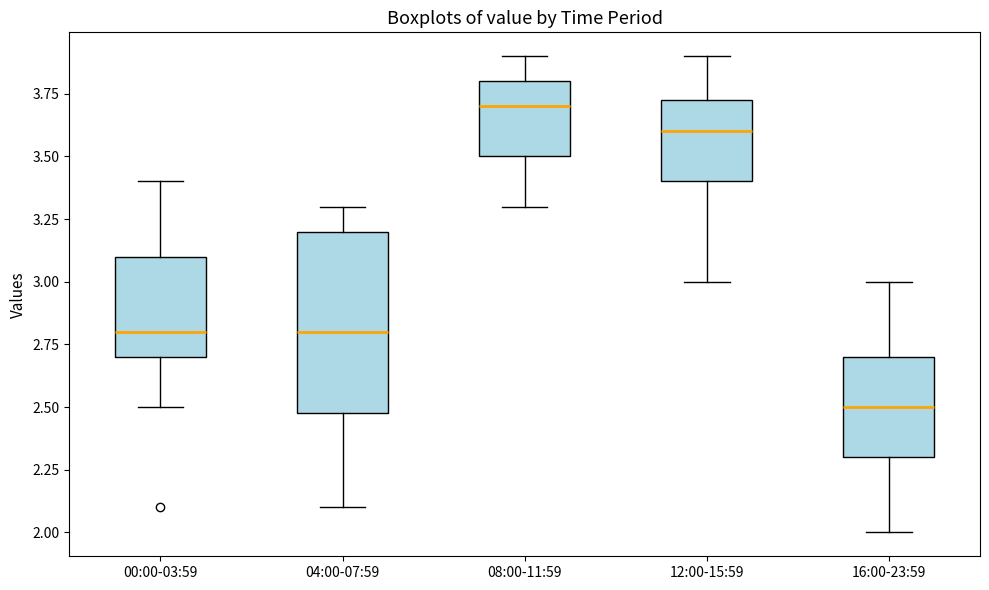

Which box is the tallest, from its lower edge to its upper edge?

04:00-07:59